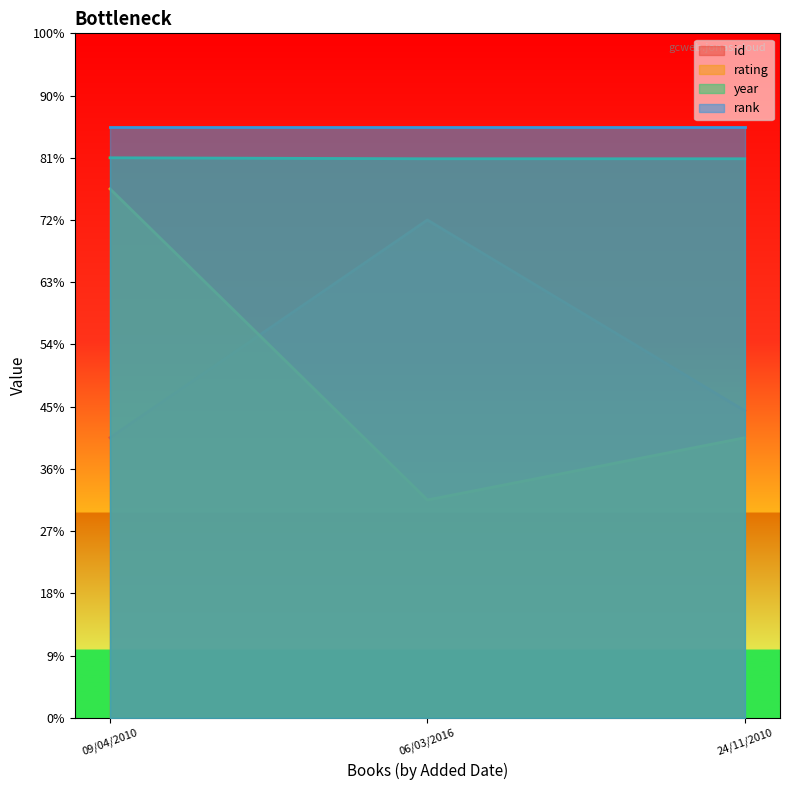

Which series has the largest total across all categories?

rank